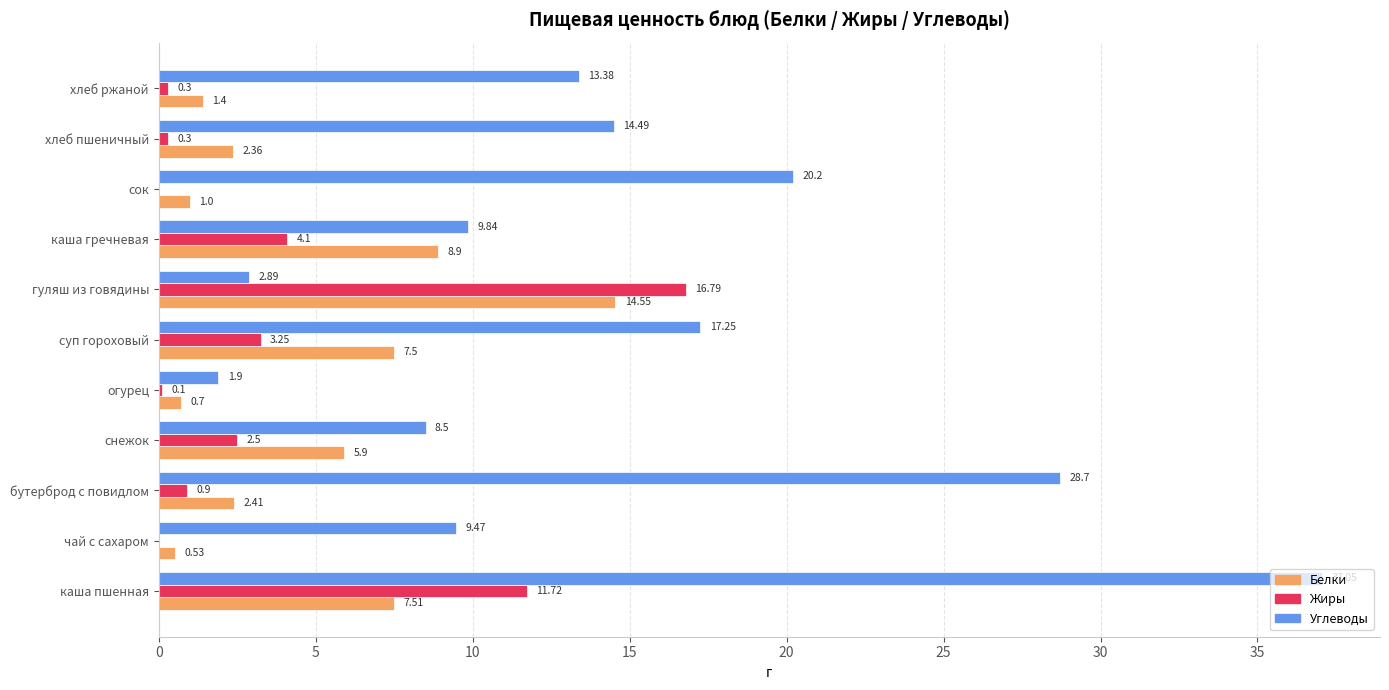

Which series has the largest total across all categories?

Углеводы